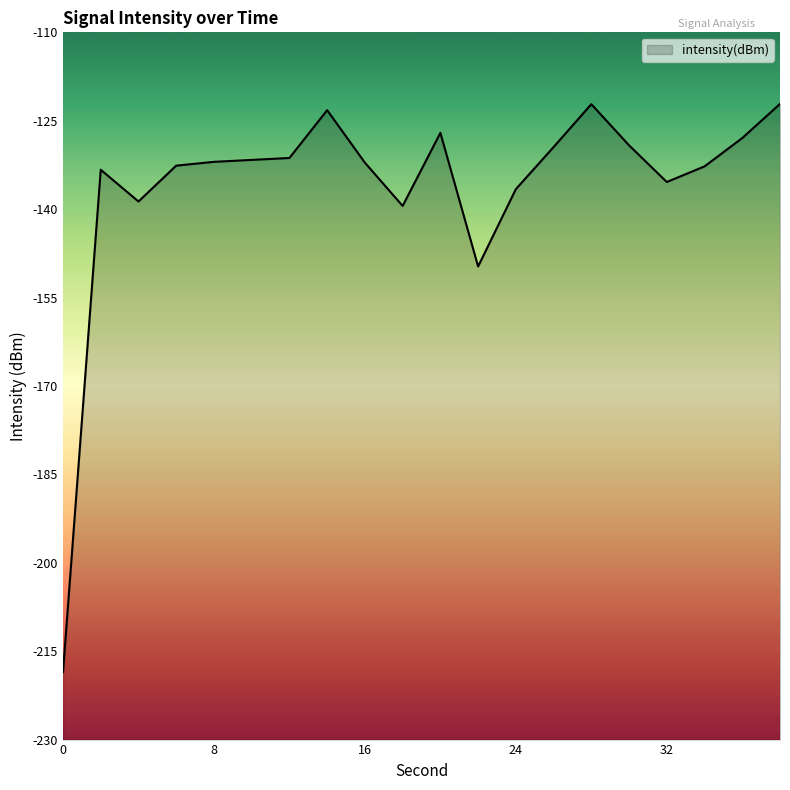

What is the difference between the values at 26 and 2?

3.8